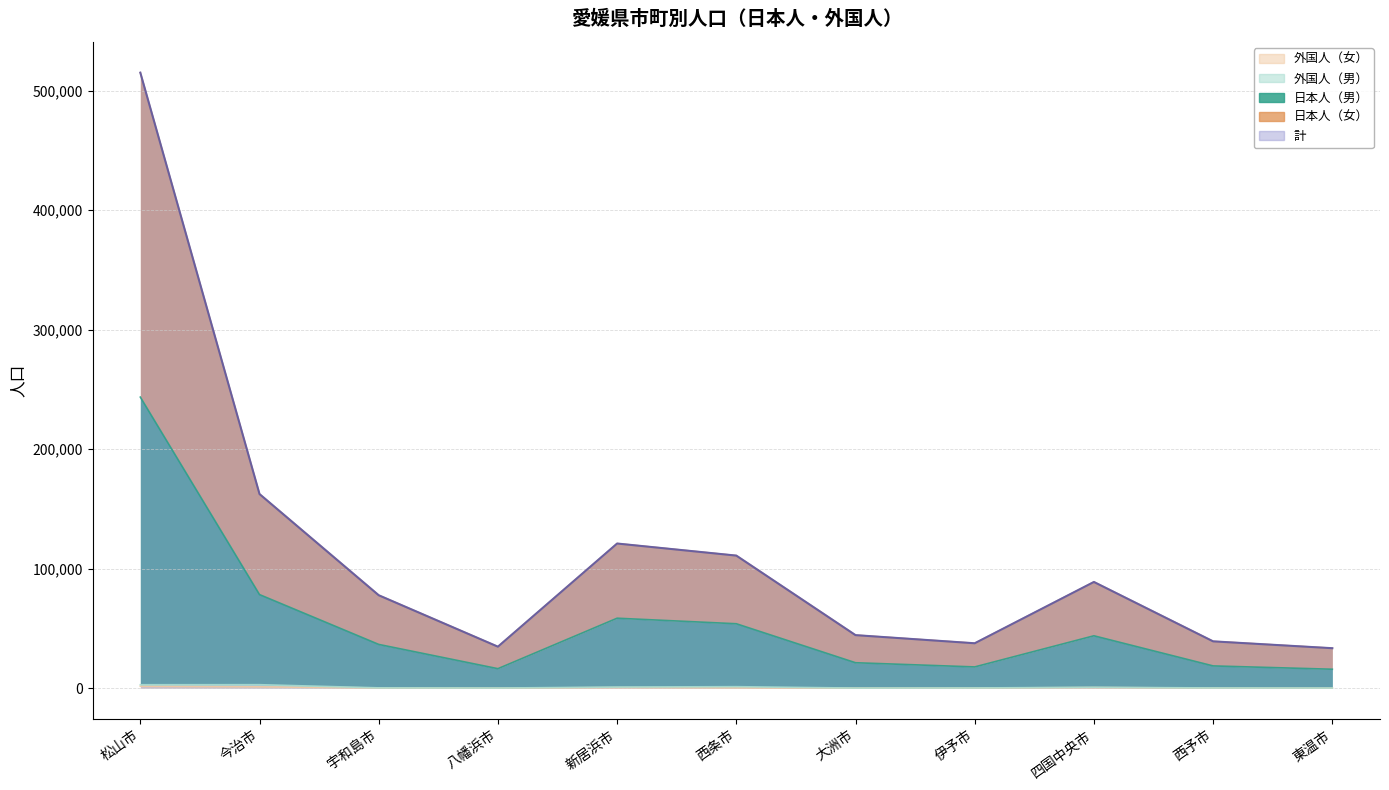

What is the minimum value shown in the chart?

81